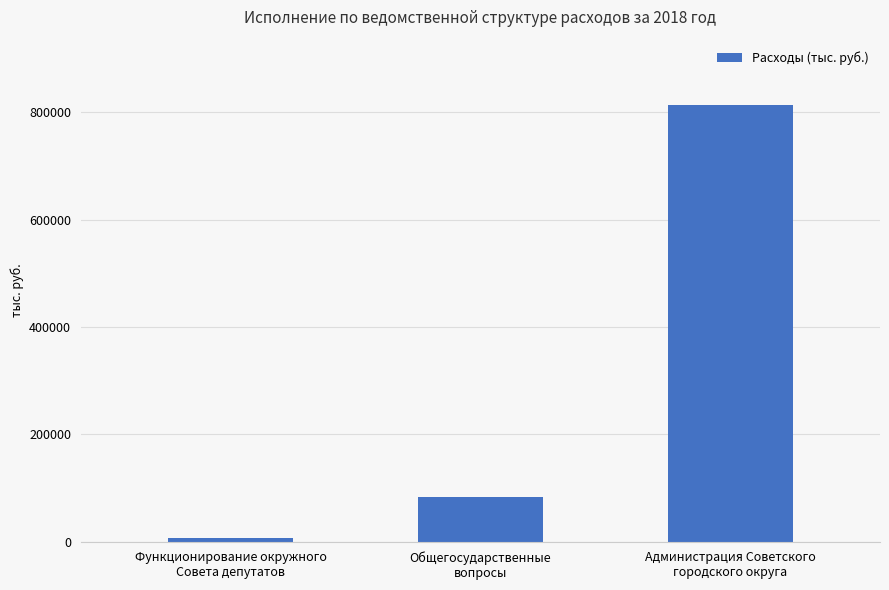

Reading left to right, list all the values displayed in this chart.

6558.6	83919.8	813414.8